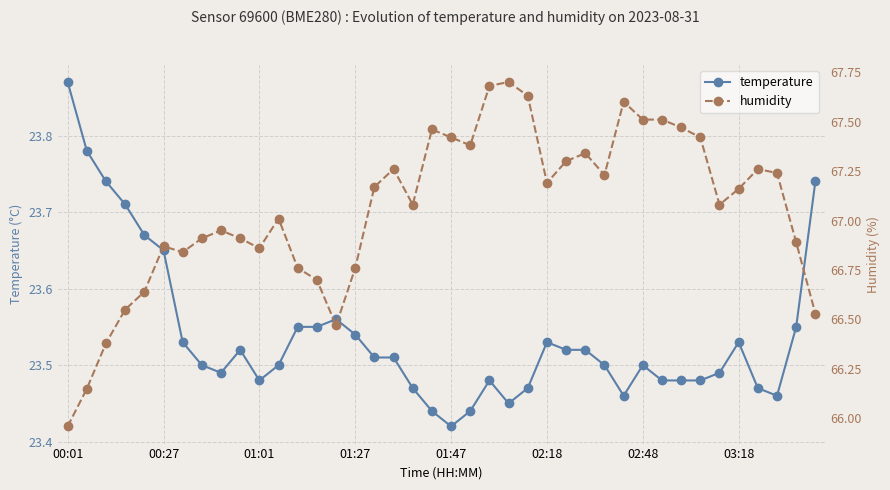

True or false: temperature and humidity cross at least once.

False